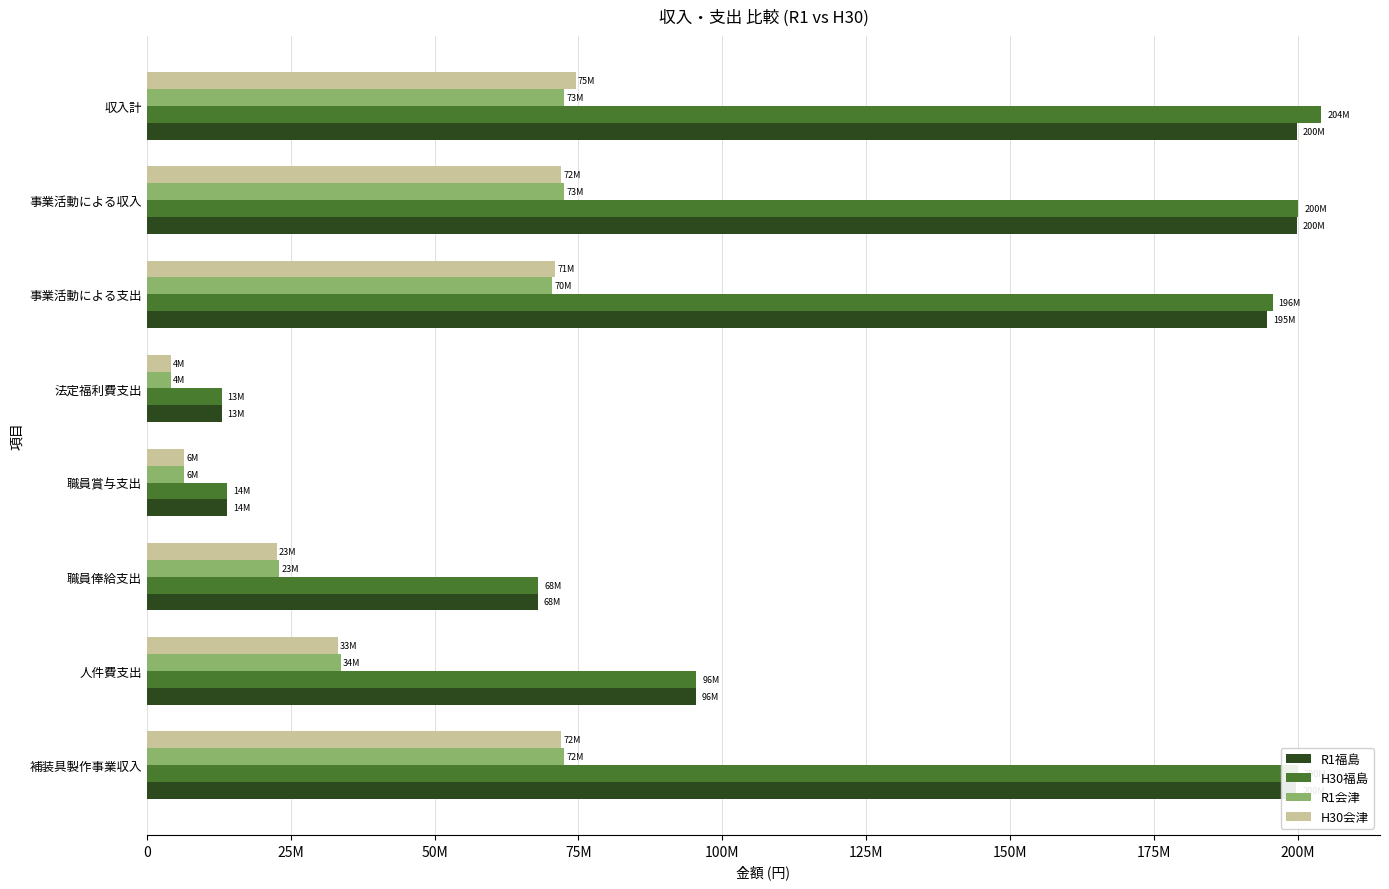

What is the difference between the second highest and minimum values in the H30会津 series?

67903000